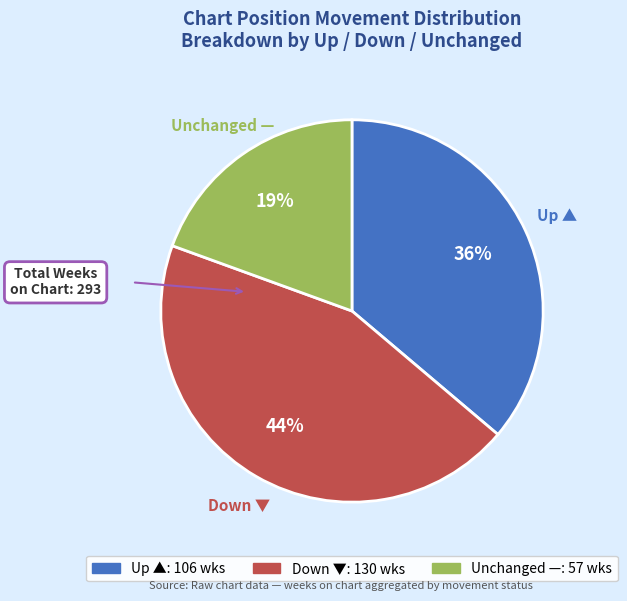

Does any single category account for the majority?

No